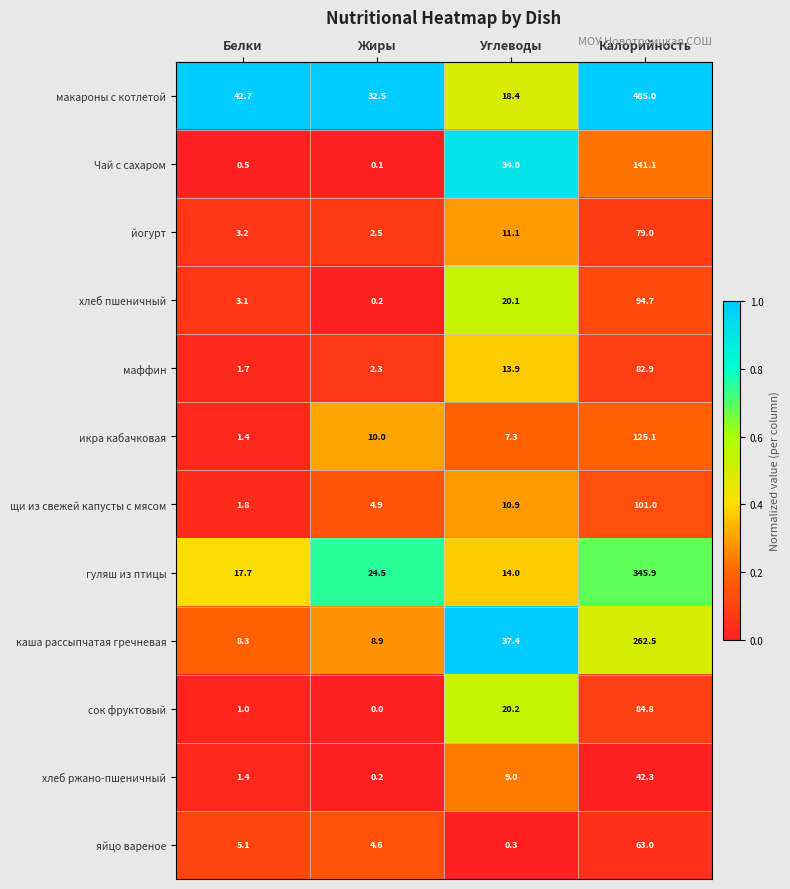

At which label does гуляш из птицы reach its minimum?

Углеводы